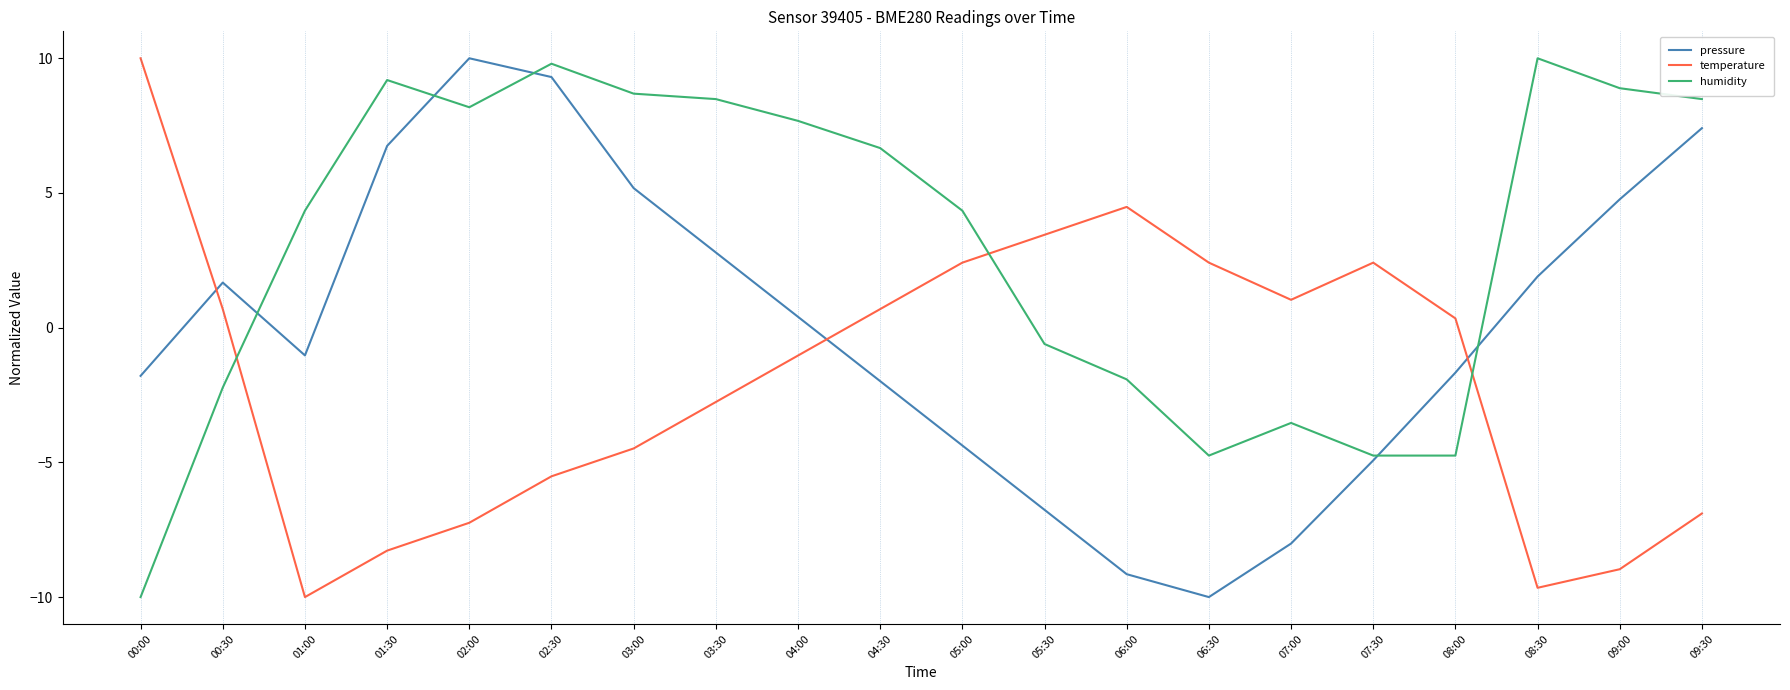

Rank the series at 08:00 from lowest to highest value.

humidity, pressure, temperature